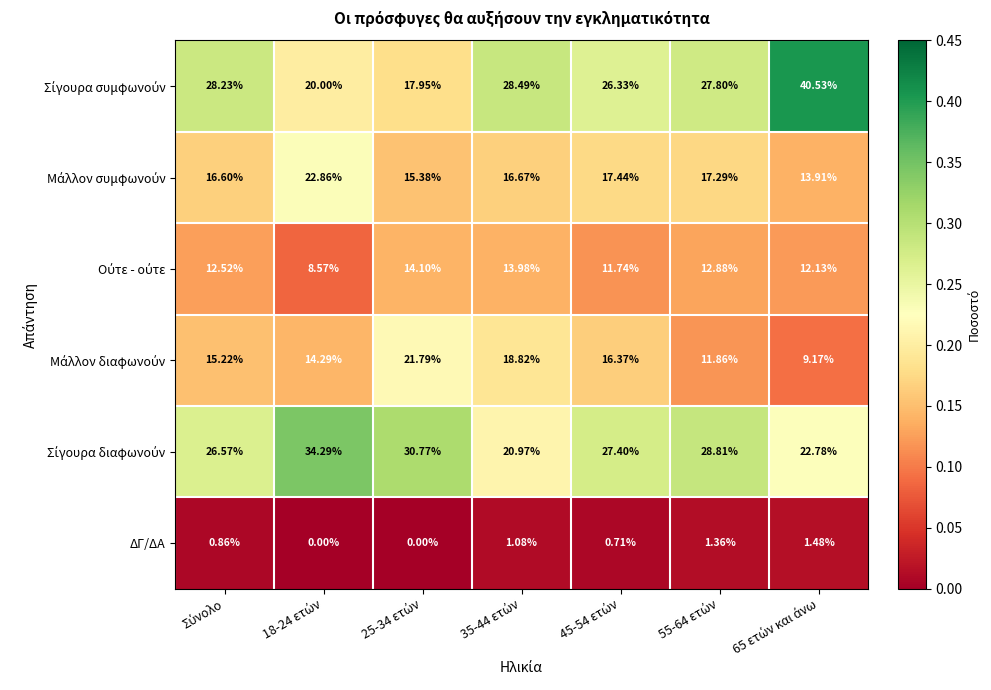

How many distinct data groups are displayed?

6